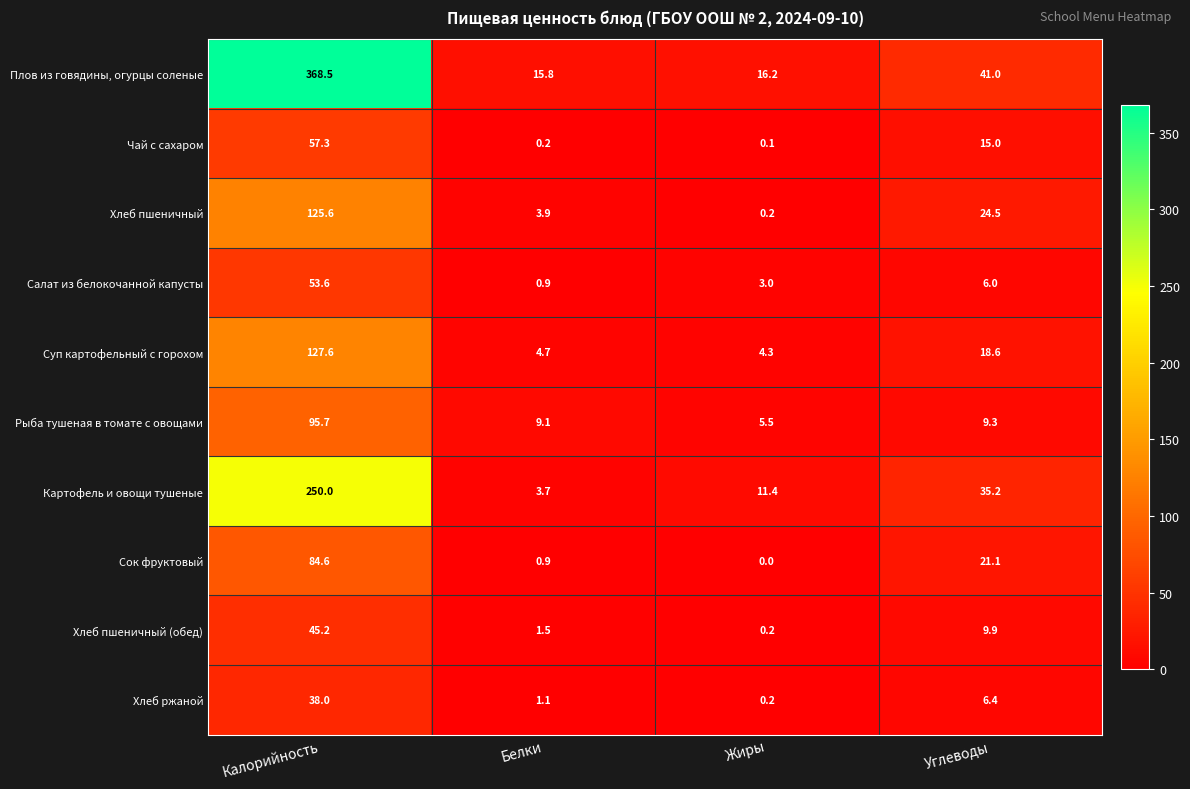

What is the sum of the Сок фруктовый values at Жиры and Белки?

0.9